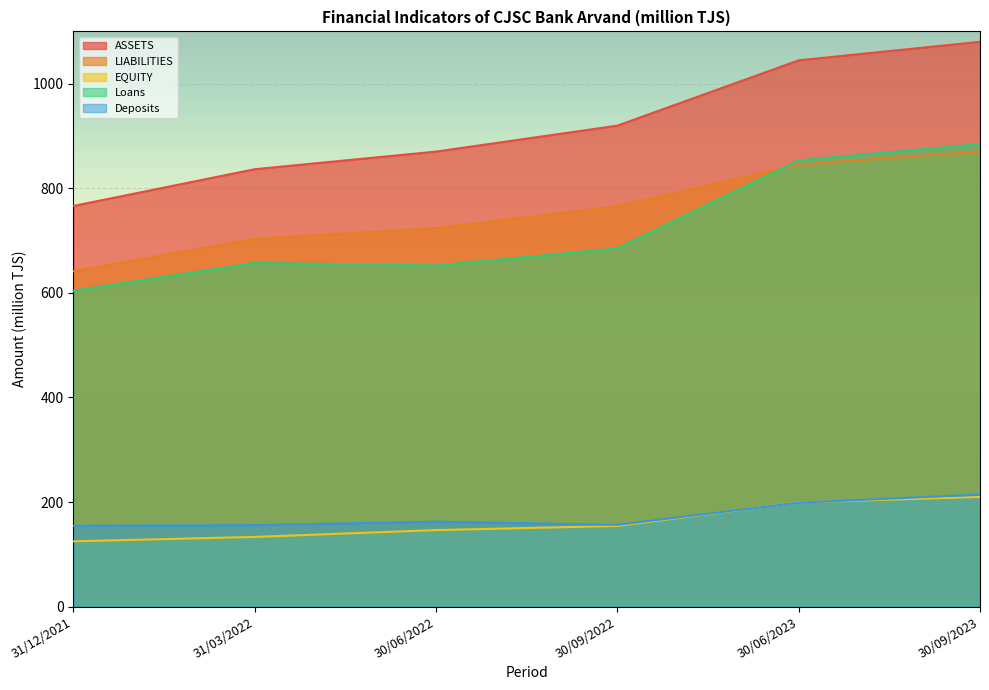

Is it true that EQUITY equals 199.3 at 30/06/2023?

True